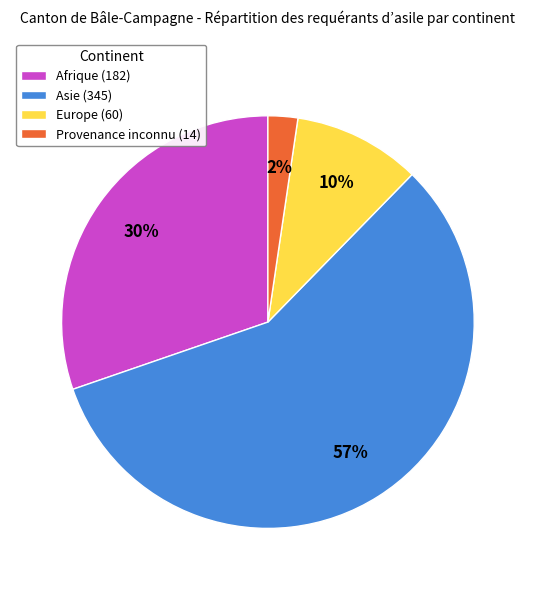

Is the sum of Provenance inconnu and Asie greater than half?

Yes